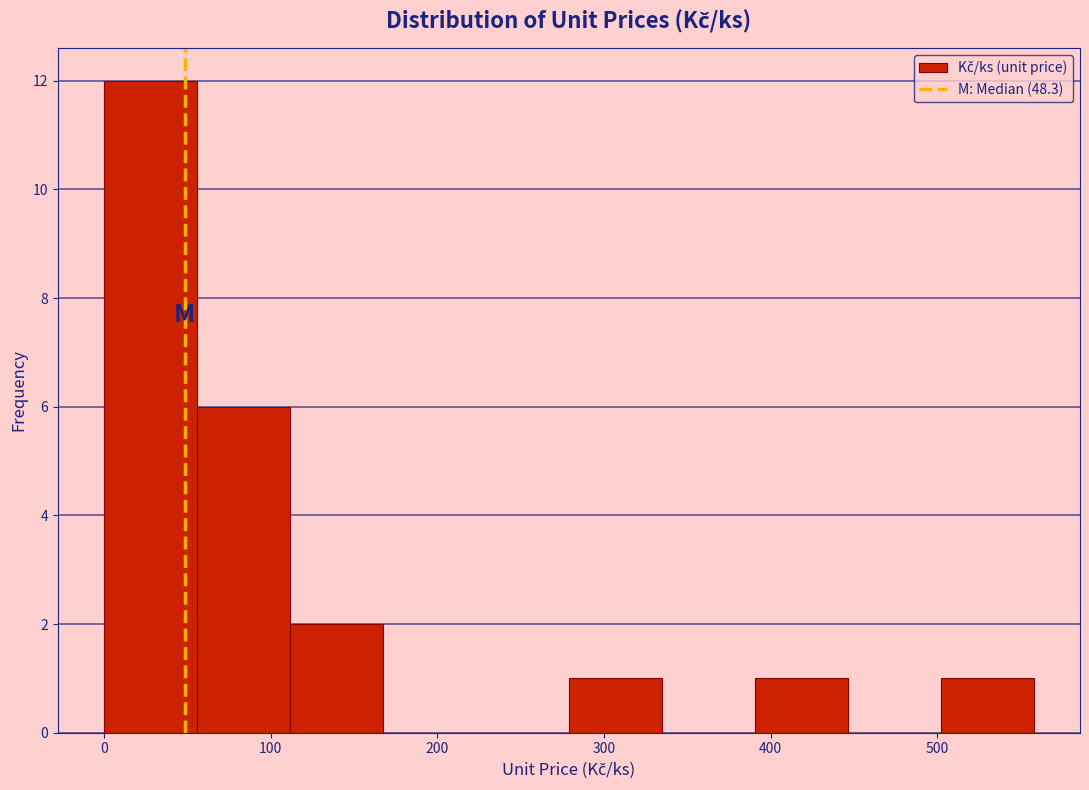

What is the height of the bar covering 390 to 450 on the x-axis? Neither the bar edges nor the heights are printed on the chart, so give them approximately, as read against the axes.

1